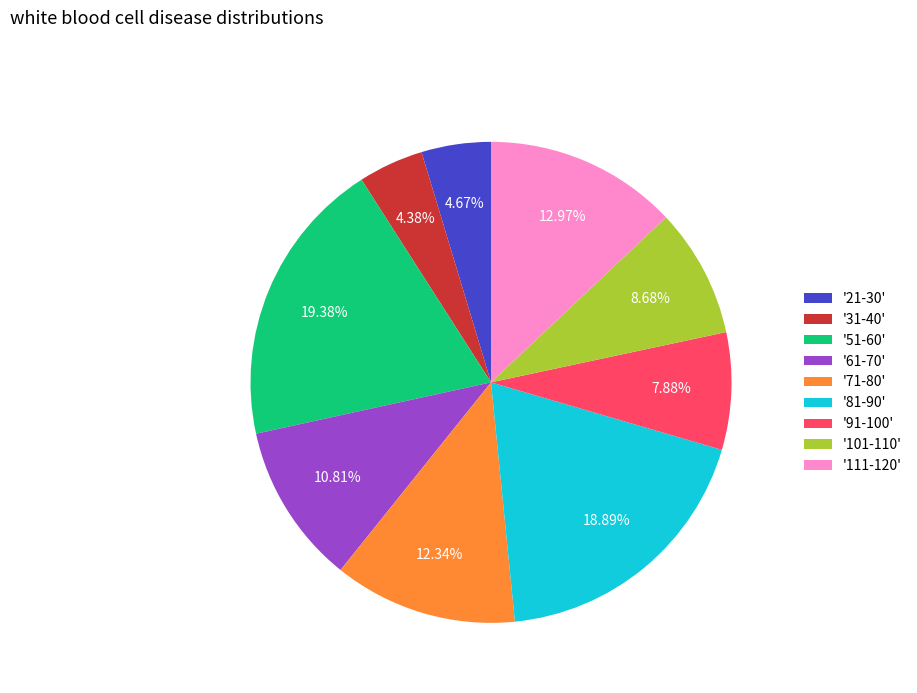

Between '111-120' and '21-30', which is larger?

'111-120'